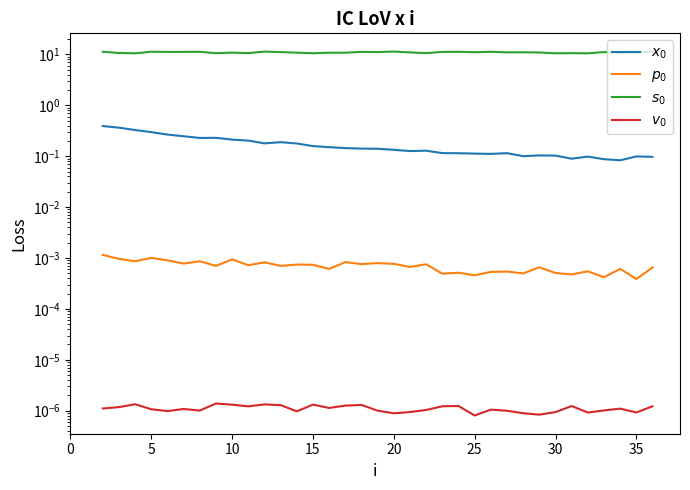

True or false: $x_0$ has a value of 0.2 at 15.

True